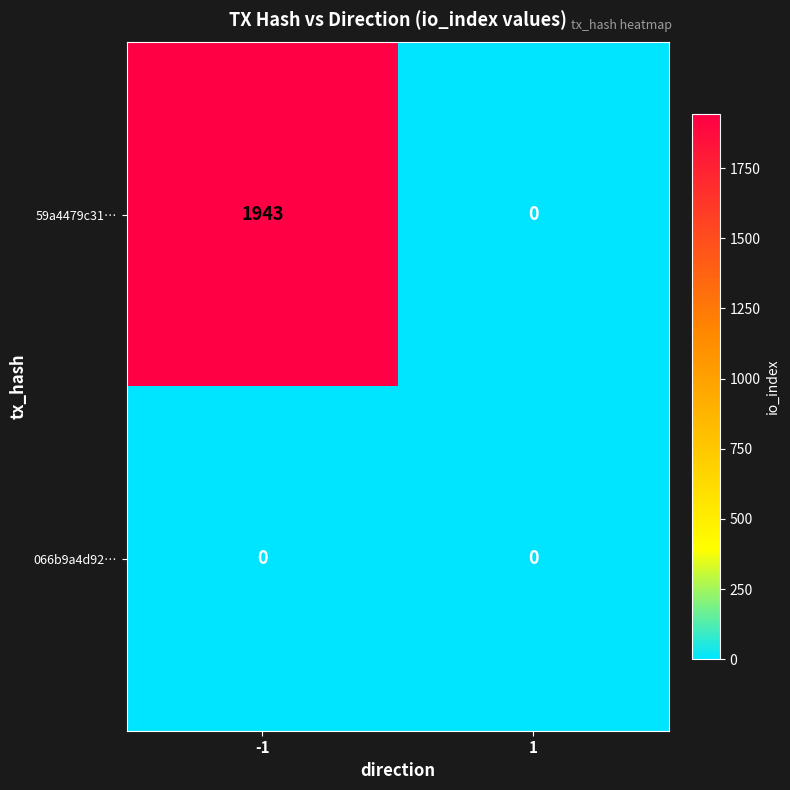

What is the difference between the highest and lowest values at -1?

1943